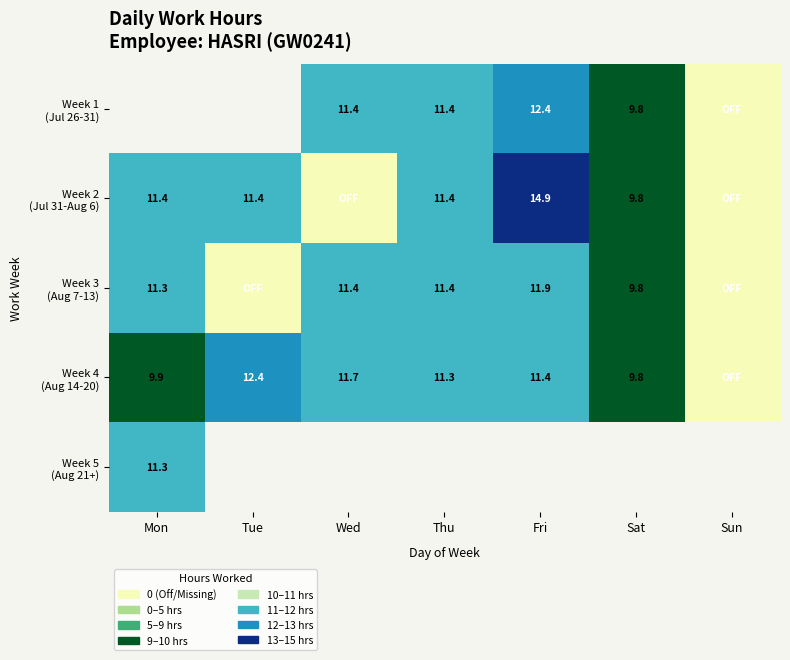

What is the average value of the Week 3 (Aug 7-13) series?

8.0